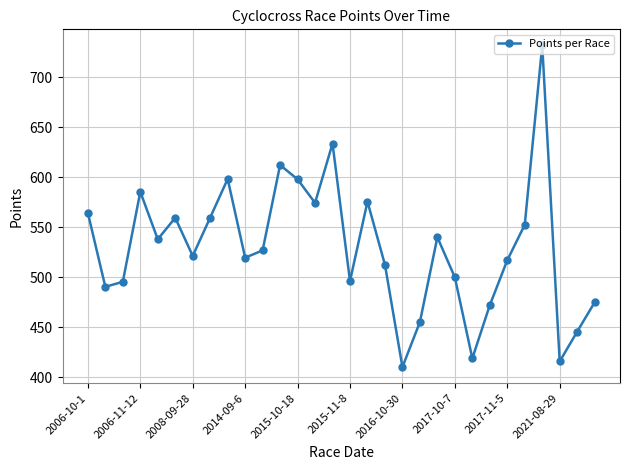

How many points are lower than both their immediate neighbors (excluding endpoints)?

9